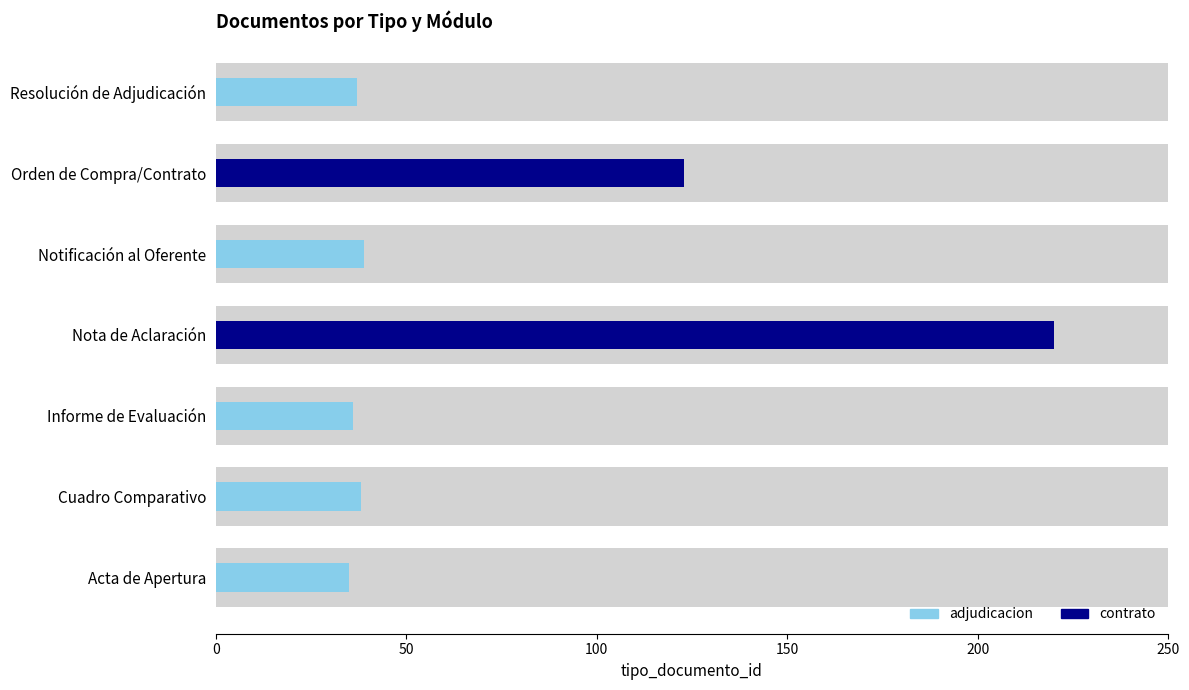

The adjudicacion series shows 0 at Nota de Aclaración. True or false?

True